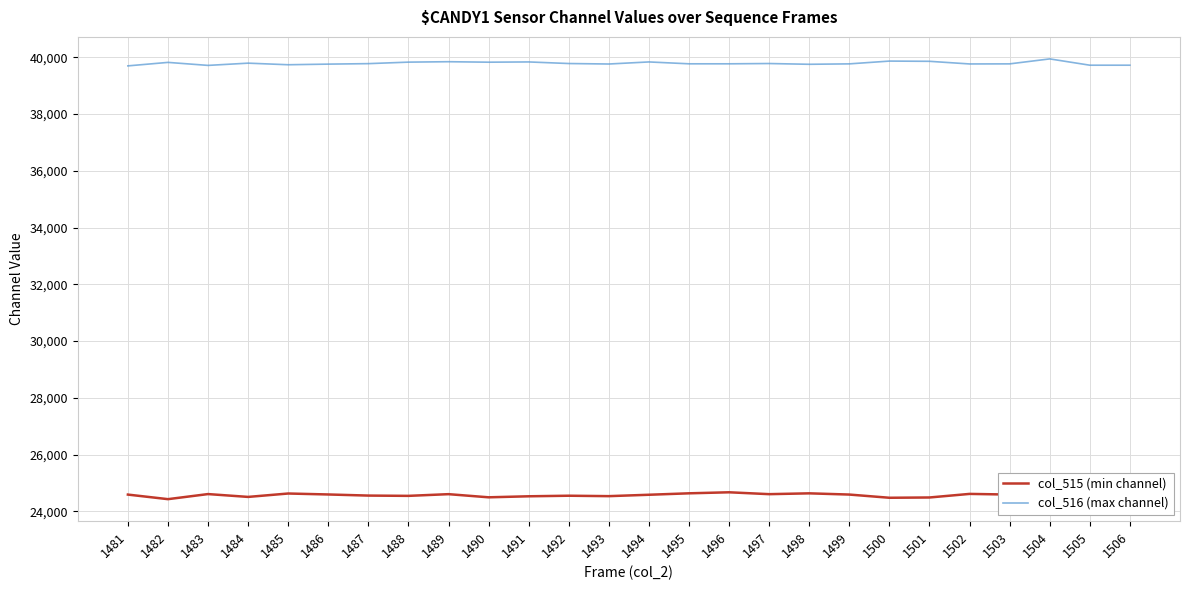

List the series in order of their overall mean, highest first.

col_516 (max channel), col_515 (min channel)